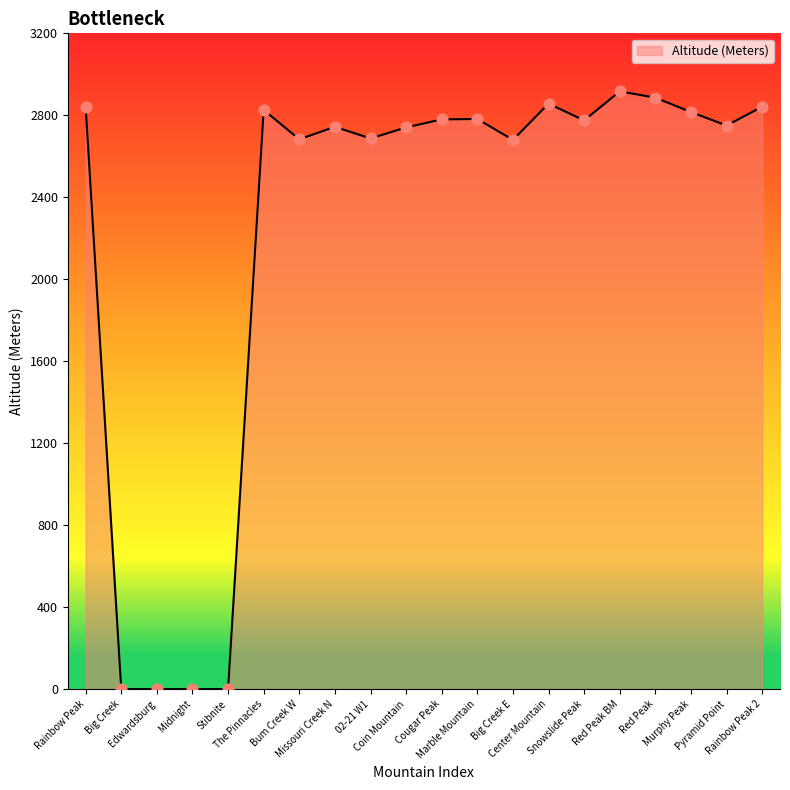

What is the change in value from The Pinnacles to Cougar Peak?

-46